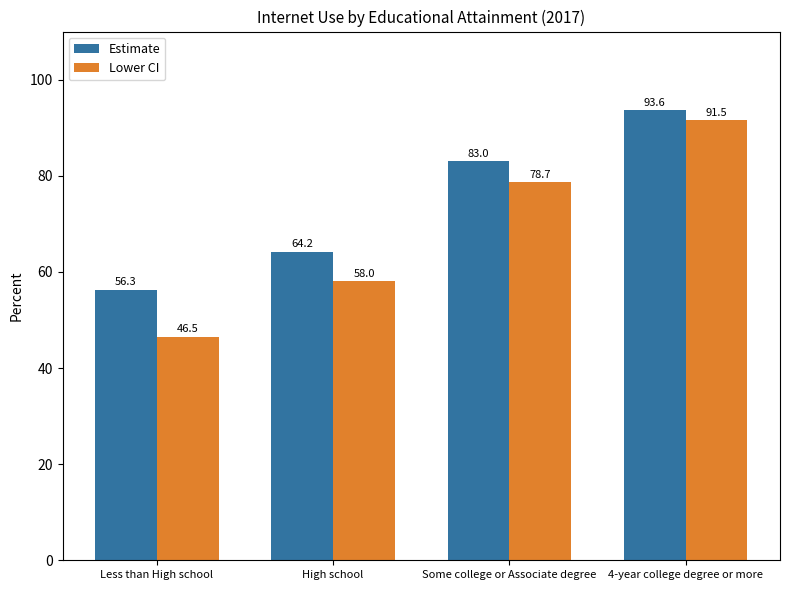

At which label does Estimate reach its peak?

4-year college degree or more